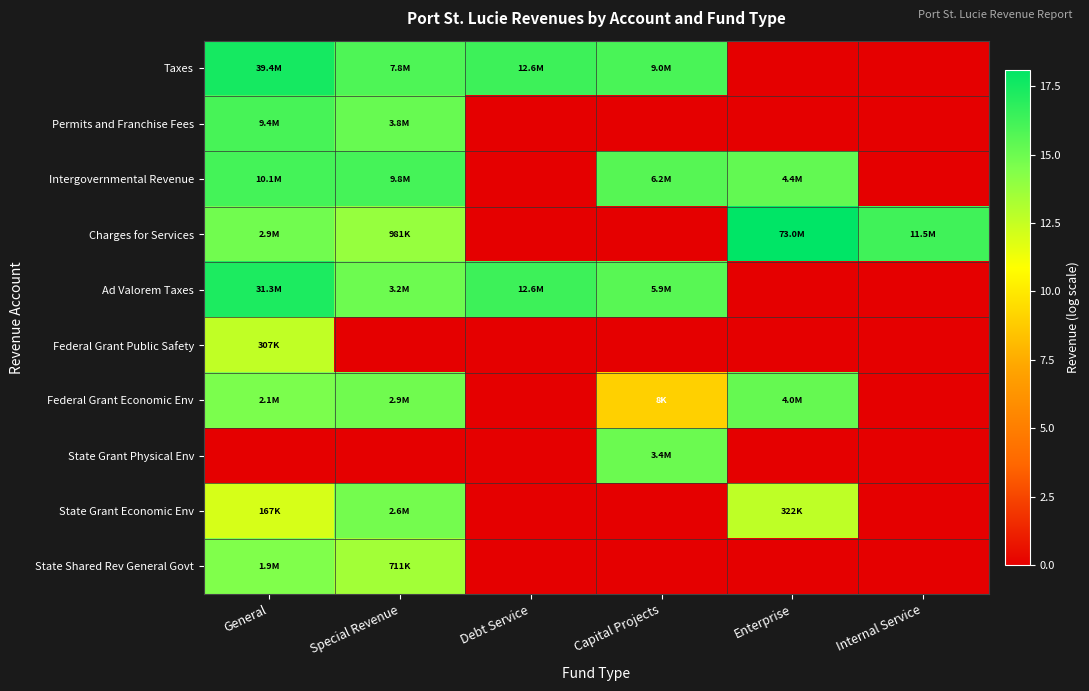

Rank the series by their maximum value, from lowest to highest.

Federal Grant Public Safety, State Shared Rev General Govt, State Grant Economic Env, State Grant Physical Env, Federal Grant Economic Env, Permits and Franchise Fees, Intergovernmental Revenue, Ad Valorem Taxes, Taxes, Charges for Services